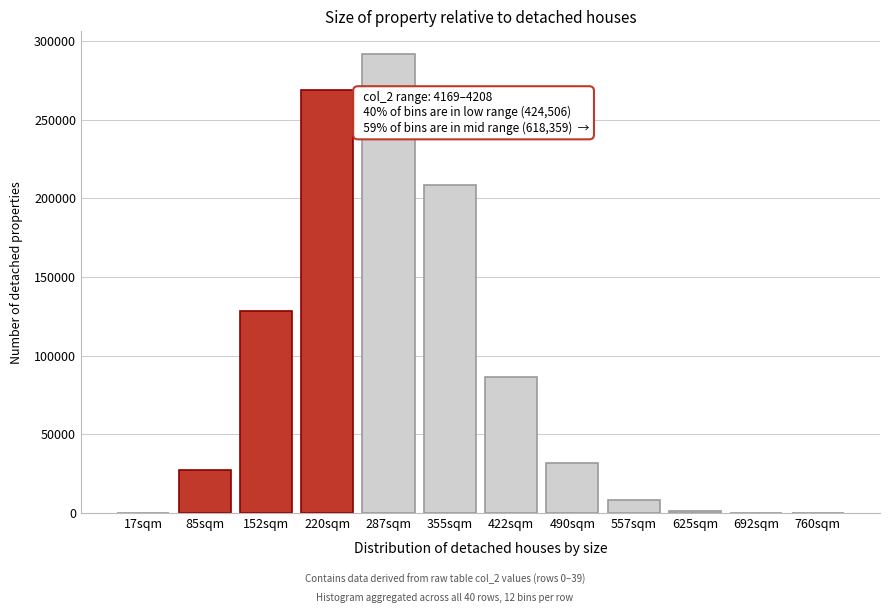

What is the ratio of the value at 355sqm to the value at 152sqm?

1.6